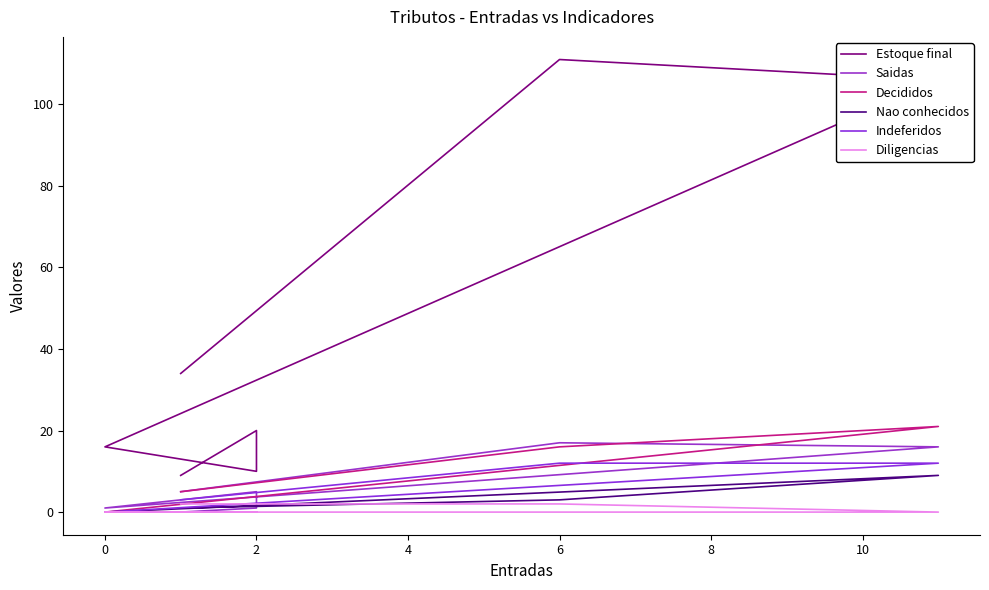

At 6, list the series in order from smallest to largest.

Diligencias, Nao conhecidos, Indeferidos, Decididos, Saidas, Estoque final